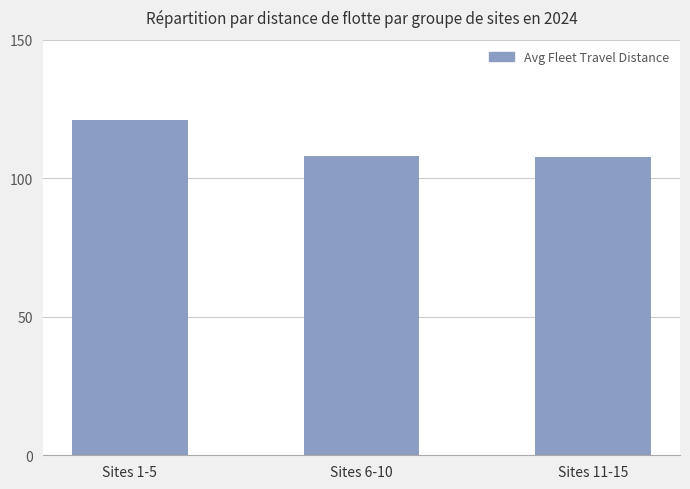

How many series are shown in this chart?

1